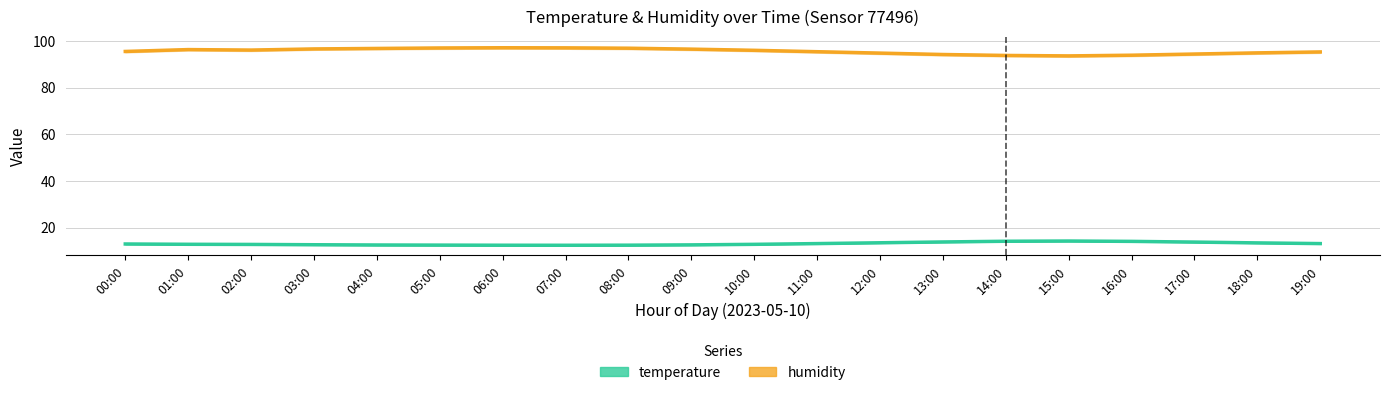

What is the value of the temperature point at the 13th from the left?

13.4